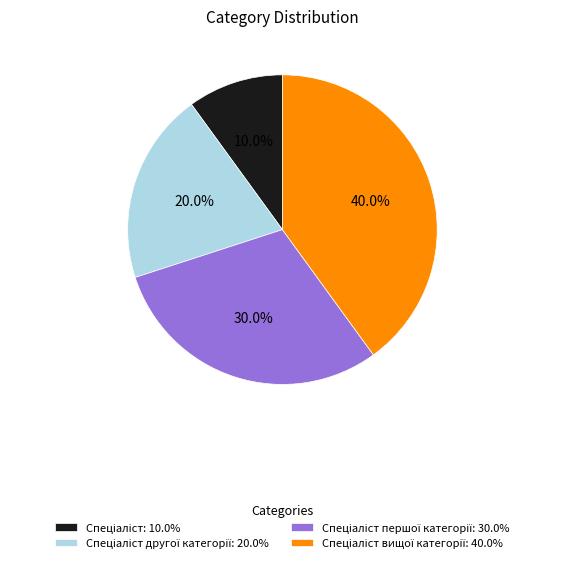

How many segments does this pie chart have?

4